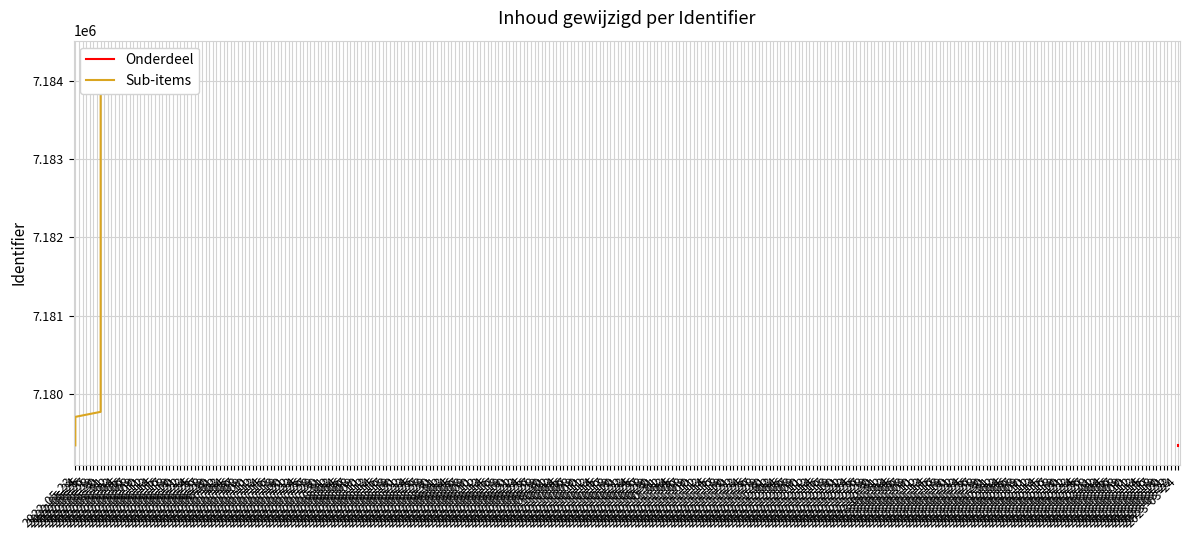

What is the average value of the Sub-items series?

7181932